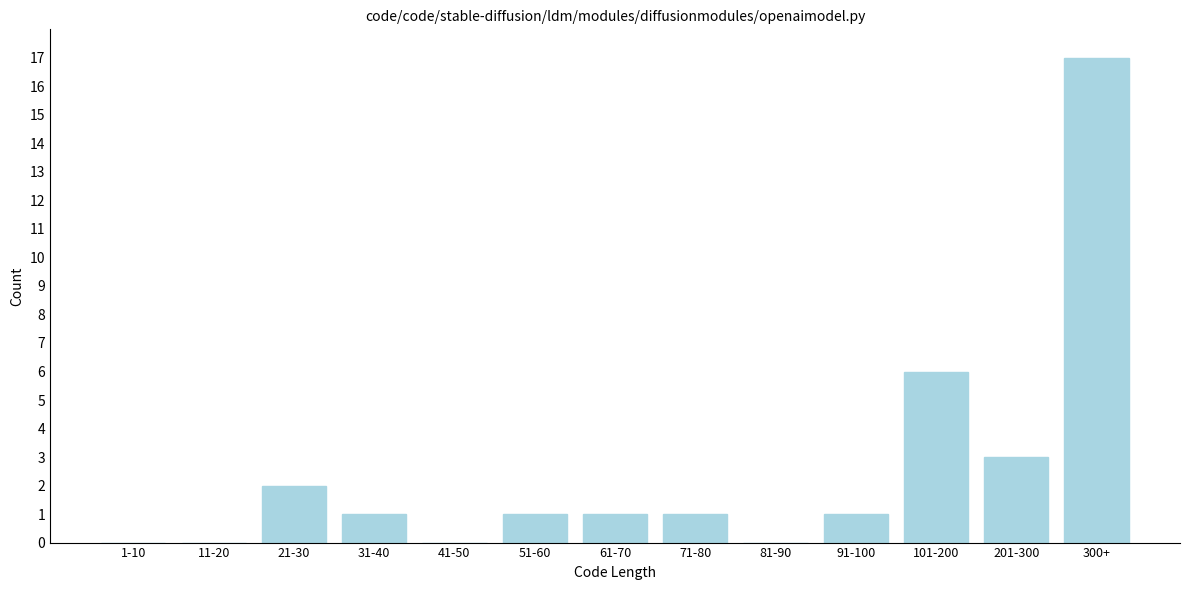

Reading left to right, extract all data points from this chart.

1-10=0	11-20=0	21-30=2	31-40=1	41-50=0	51-60=1	61-70=1	71-80=1	81-90=0	91-100=1	101-200=6	201-300=3	300+=17